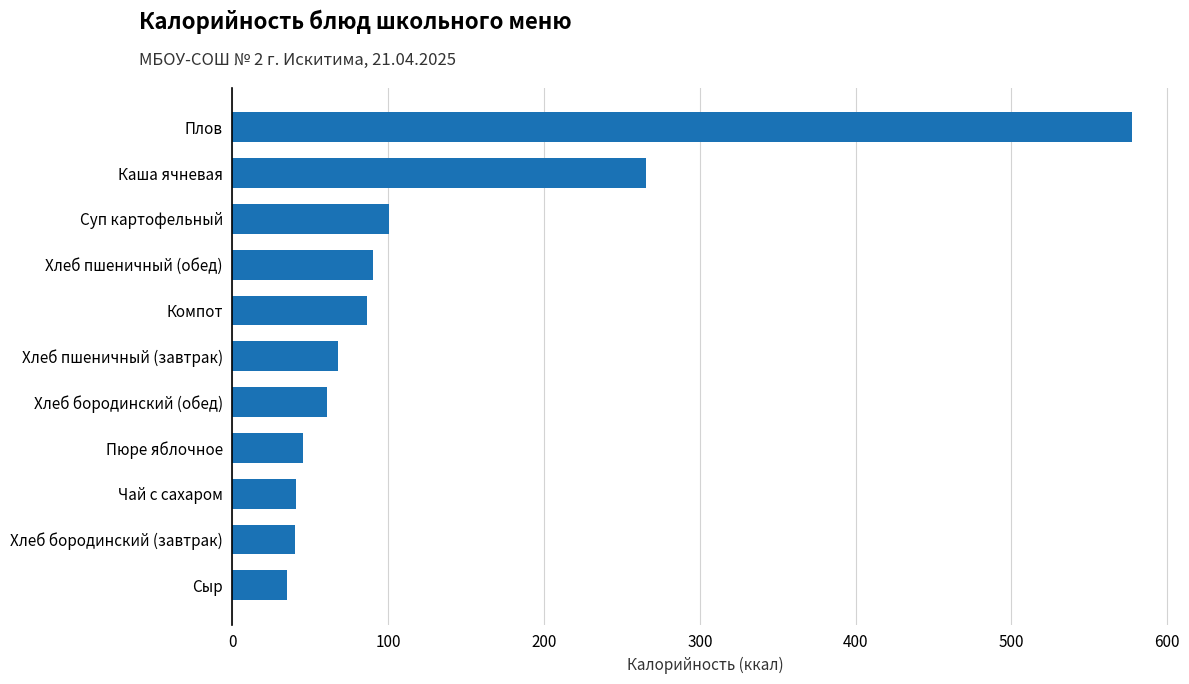

What is the change in value from Сыр to Хлеб пшеничный (обед)?

+54.8